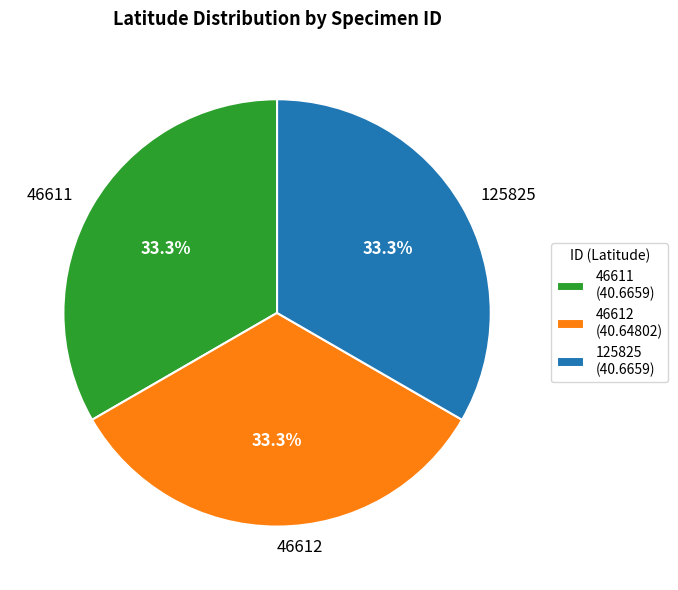

Is the sum of 46611 and 46612 greater than half?

Yes